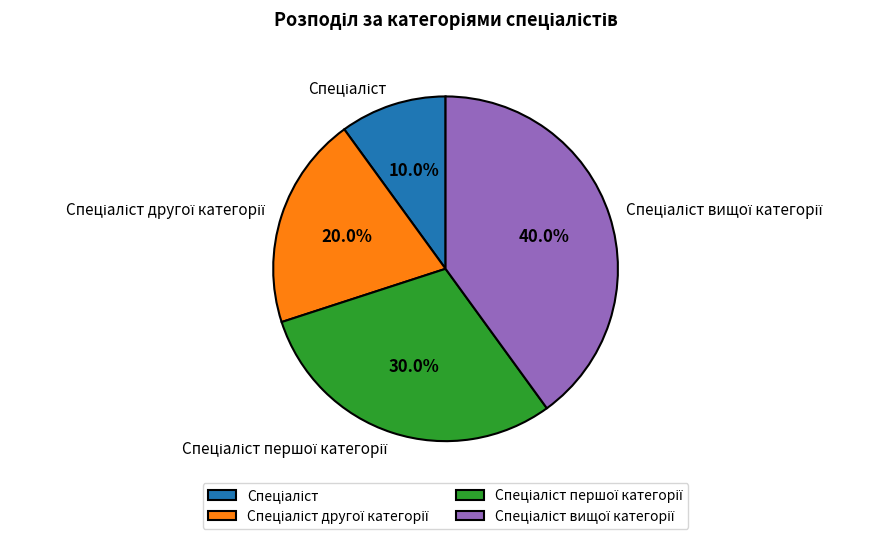

Does any single category account for the majority?

No